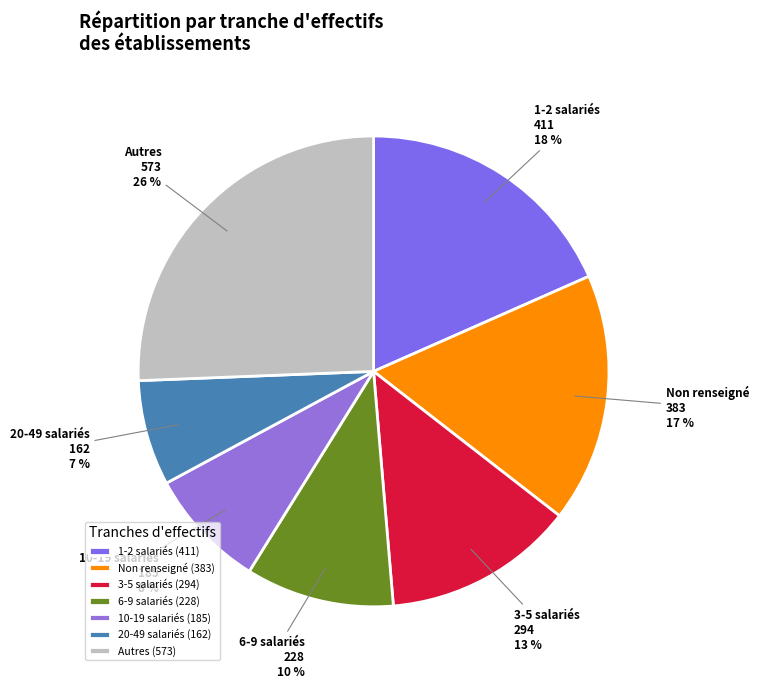

Which has a higher value, 3-5 salariés or 10-19 salariés?

3-5 salariés